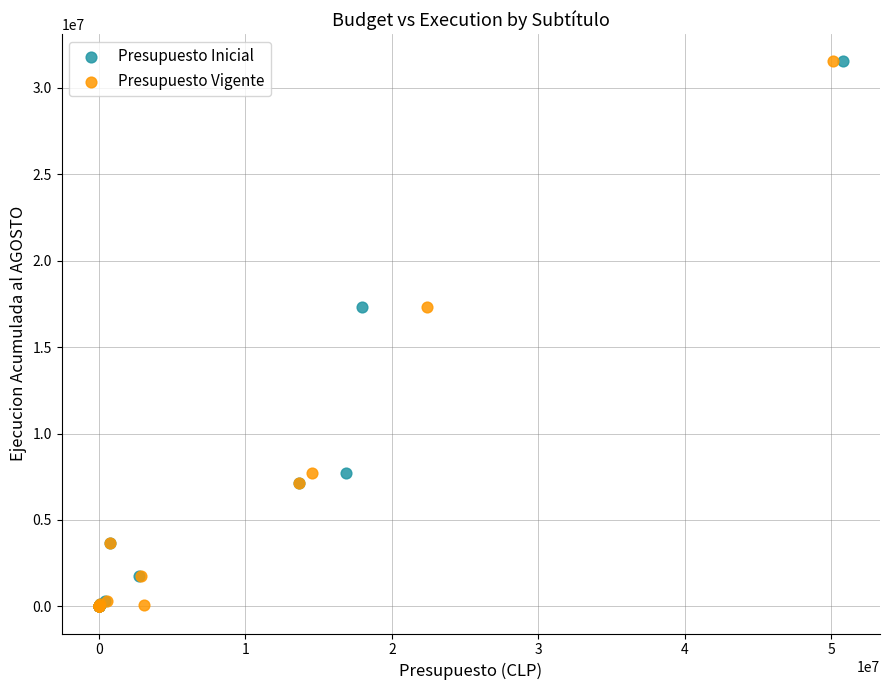

What are all the series names shown in the legend?

Presupuesto Inicial, Presupuesto Vigente